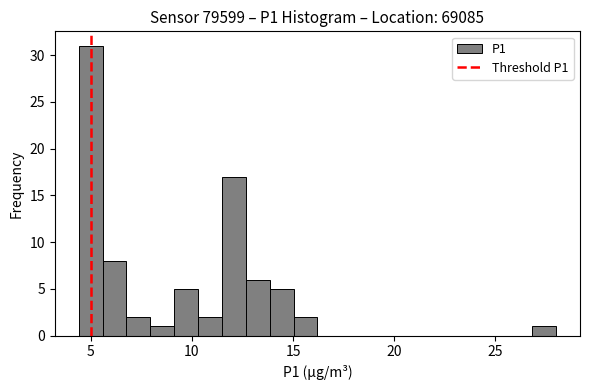

Read against the x-axis, roughly where is the centre of the tallest bar?

5.0